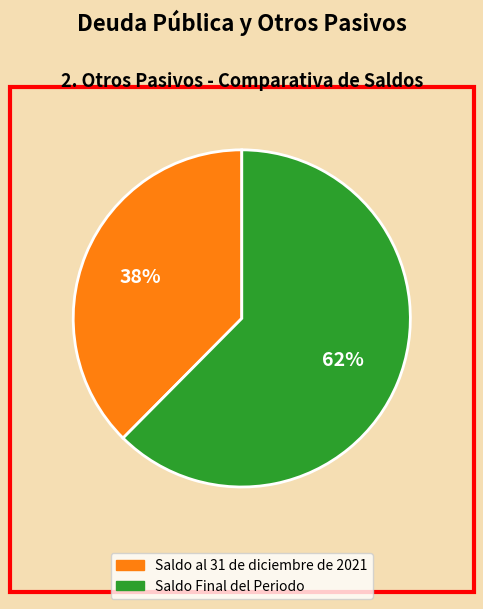

Does Saldo al 31 de diciembre de 2021 represent more than half of the total?

No